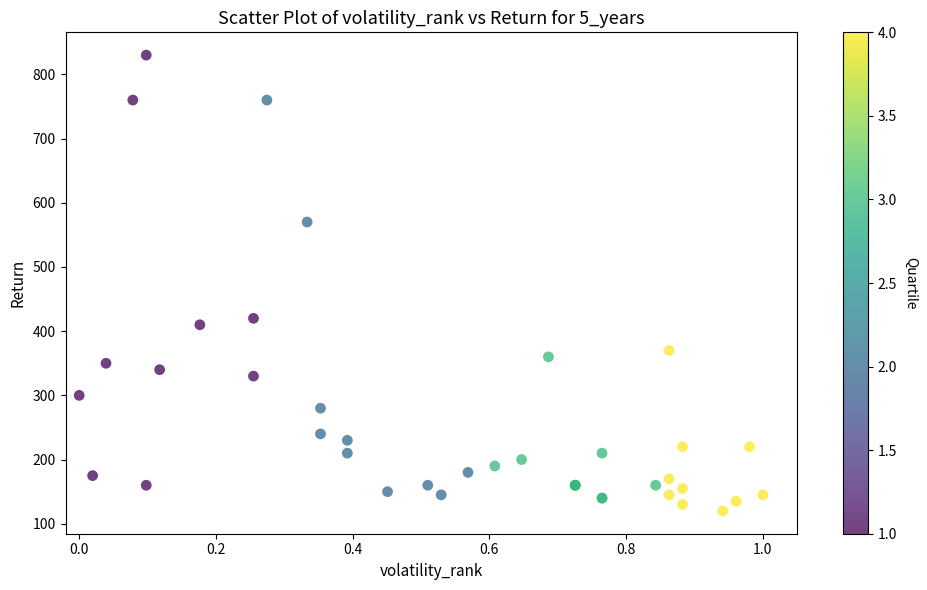

What Y value in the scatter plot is closest to 475?

420